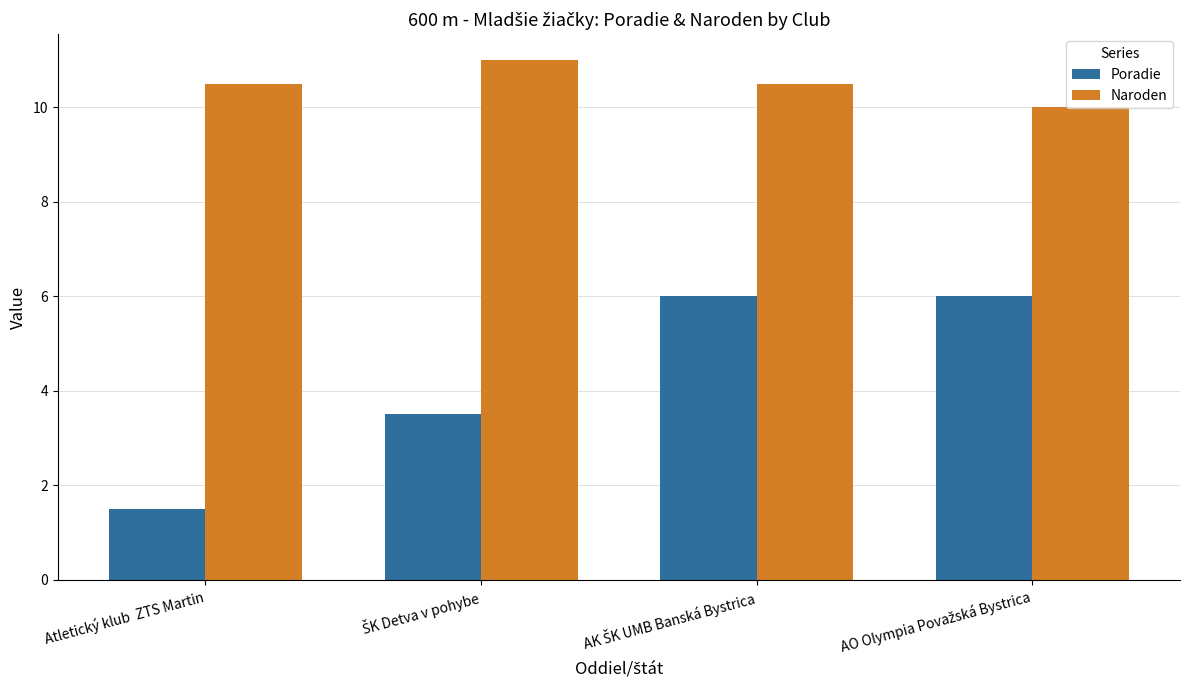

The value of Poradie at Atletický klub  ZTS Martin is 2.6. True or false?

False